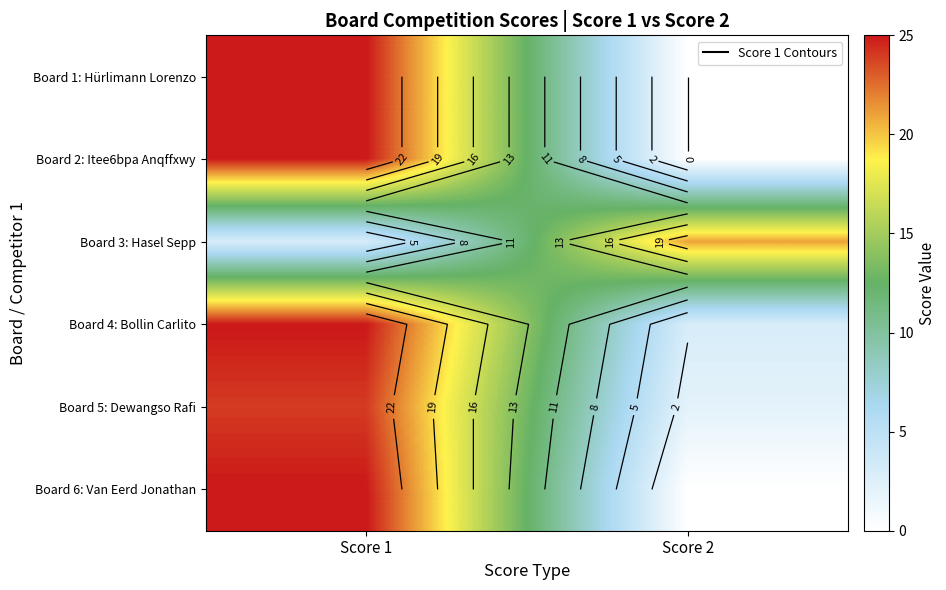

Which series has the widest spread of values?

Board 1: Hürlimann Lorenzo